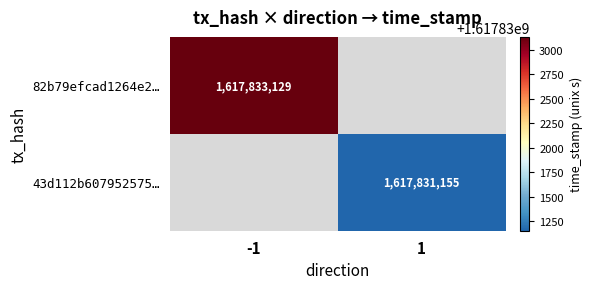

At how many categories does at least one series exceed 1617832356?

1